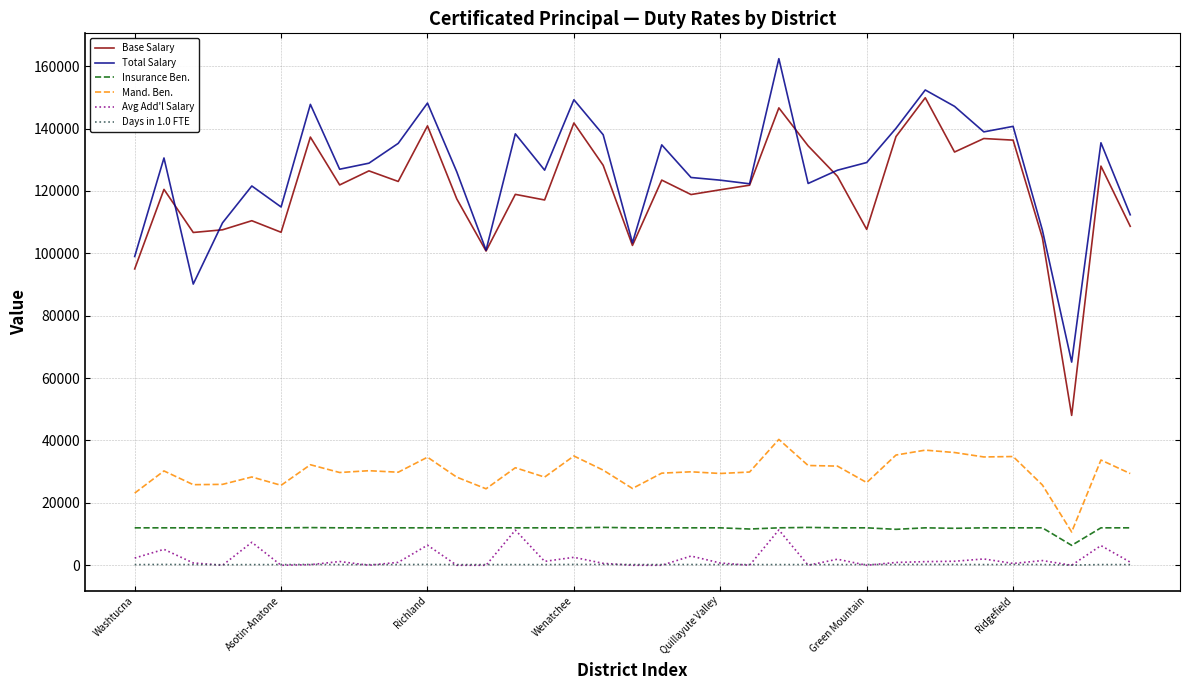

True or false: Base Salary and Mand. Ben. intersect in this chart.

False